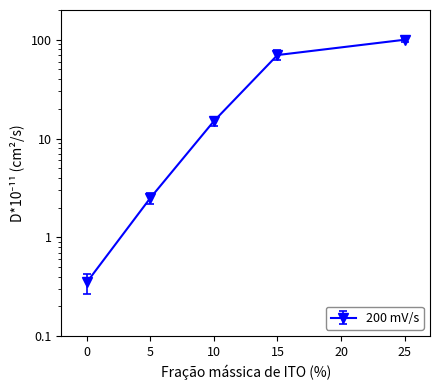

Reading left to right, extract all data points from this chart.

0.3	2.5	15.0	70.0	100.0